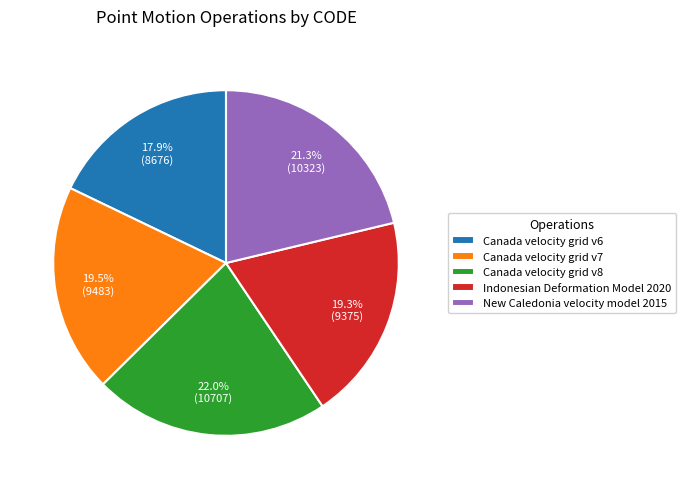

Which category has the biggest portion of the pie?

Canada velocity grid v8